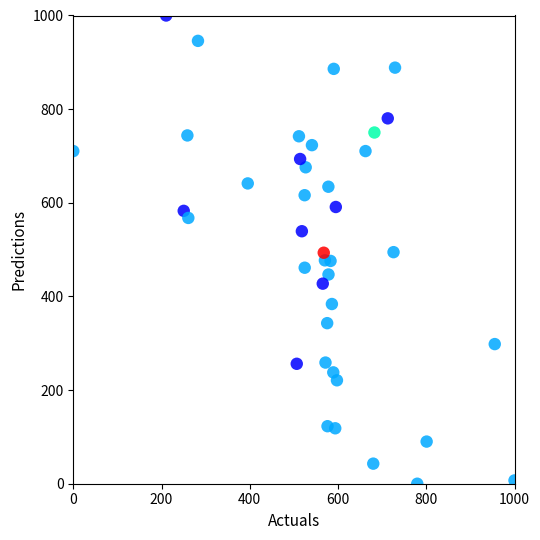

What is the range of Y values (max minus min)?

1000.0